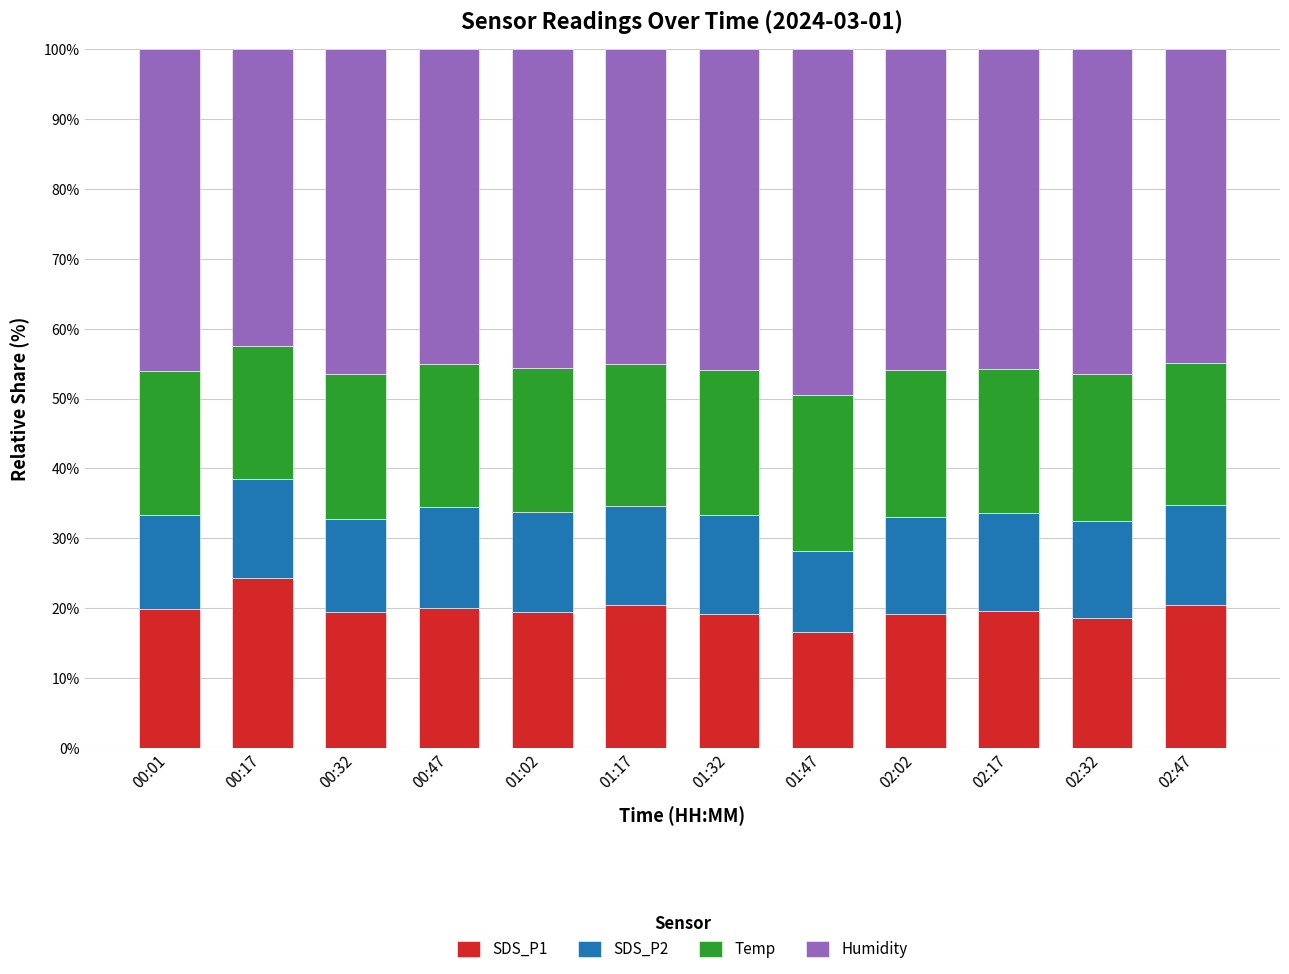

What is the total value across all series at 02:17?

100.0